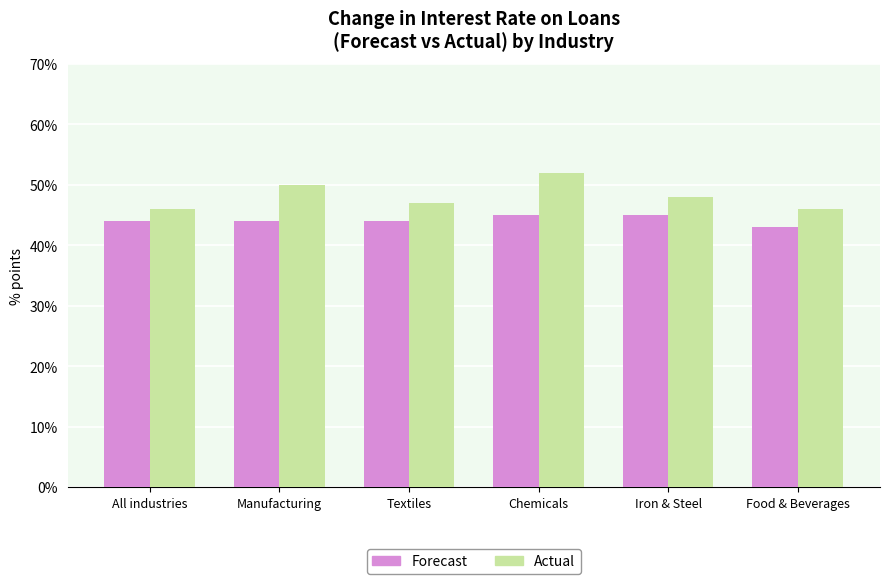

The Forecast series shows 60 at All industries. True or false?

False